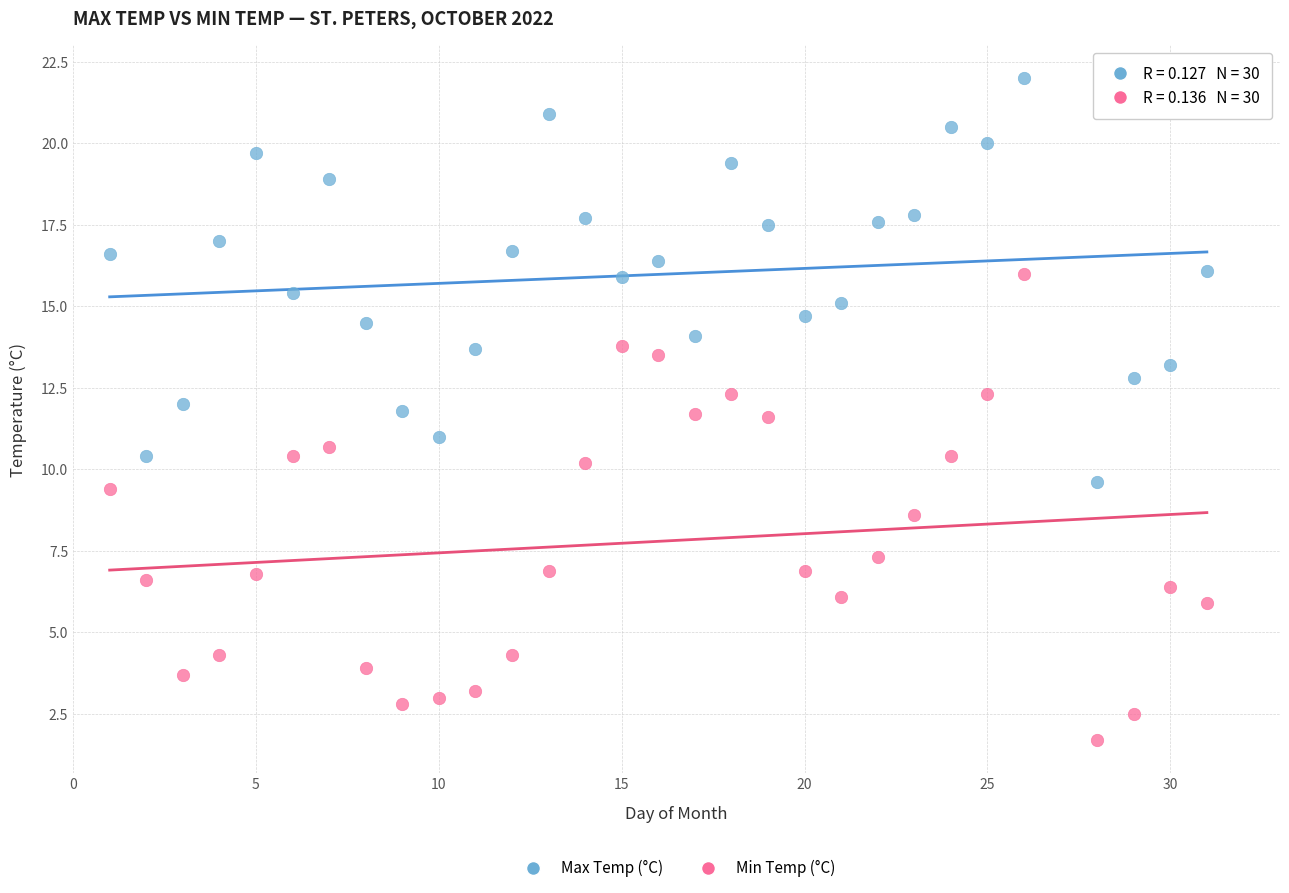

Which series reaches the maximum Y coordinate?

Max Temp (°C)